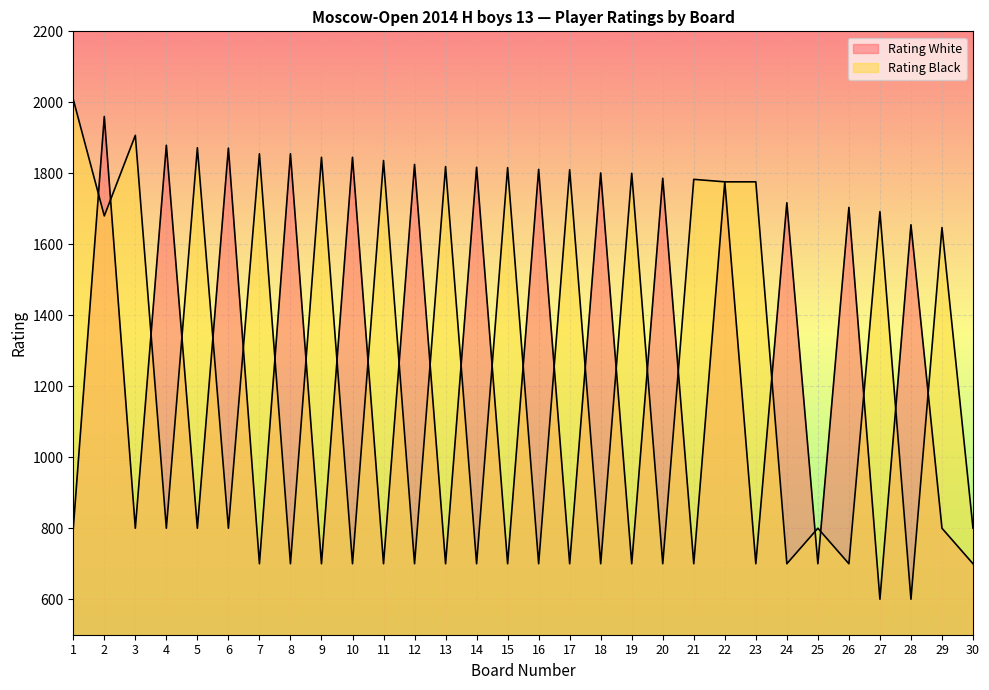

How many series are shown in this chart?

2